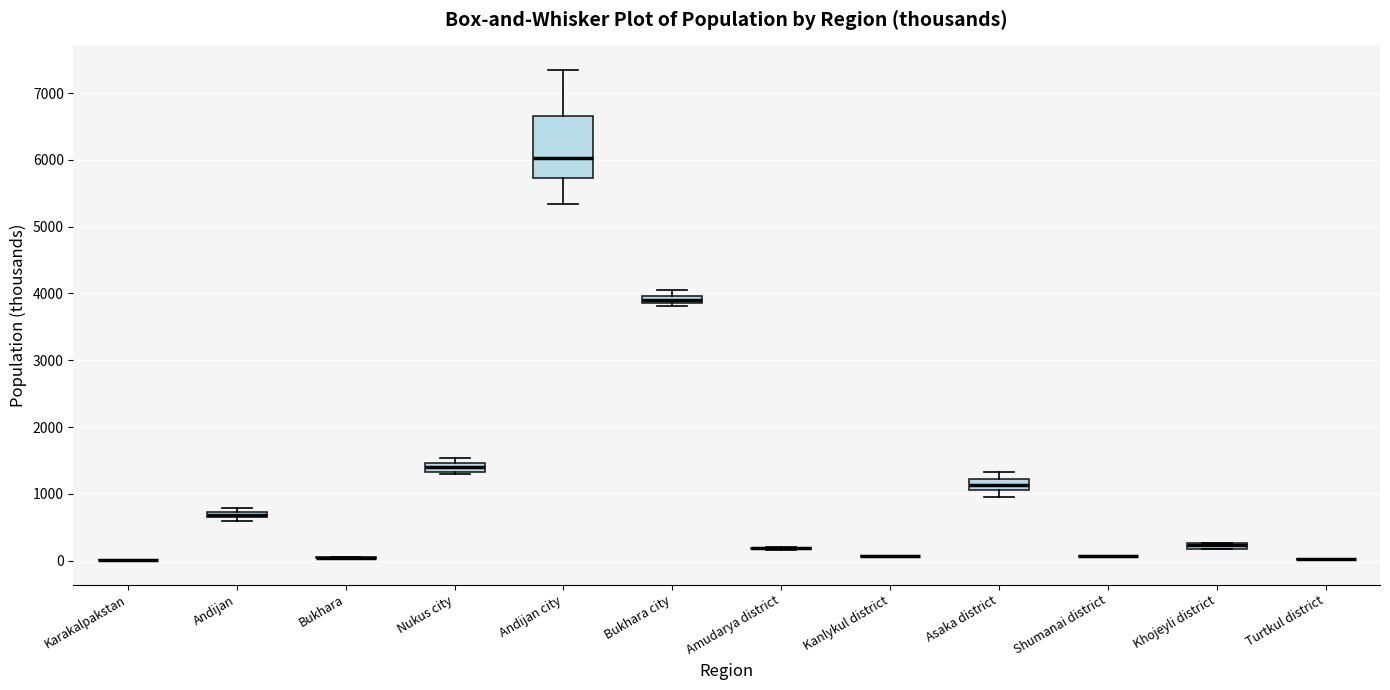

Which box is the tallest, from its lower edge to its upper edge?

Andijan city